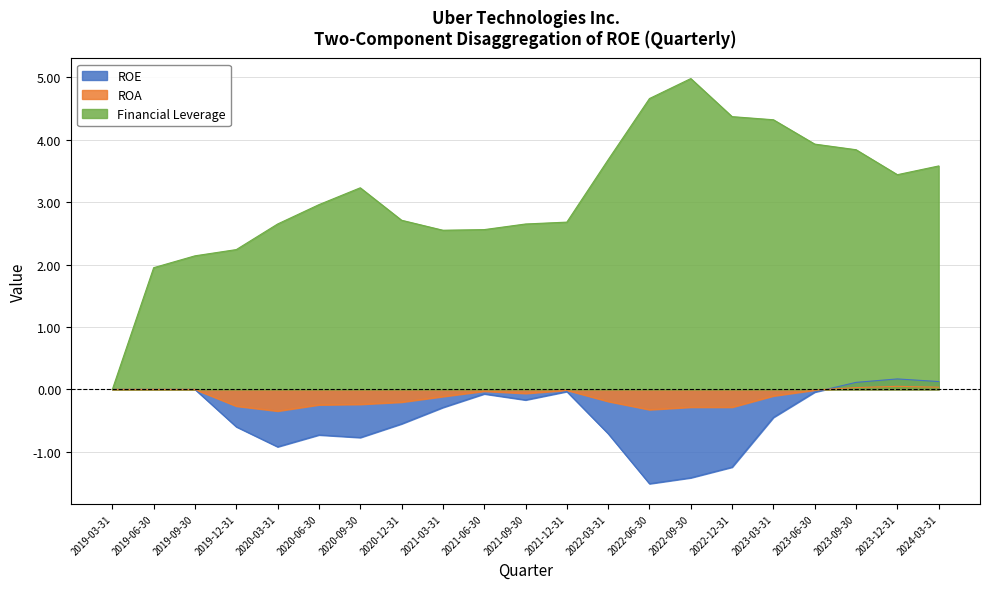

What position from the right is 2023-03-31?

5